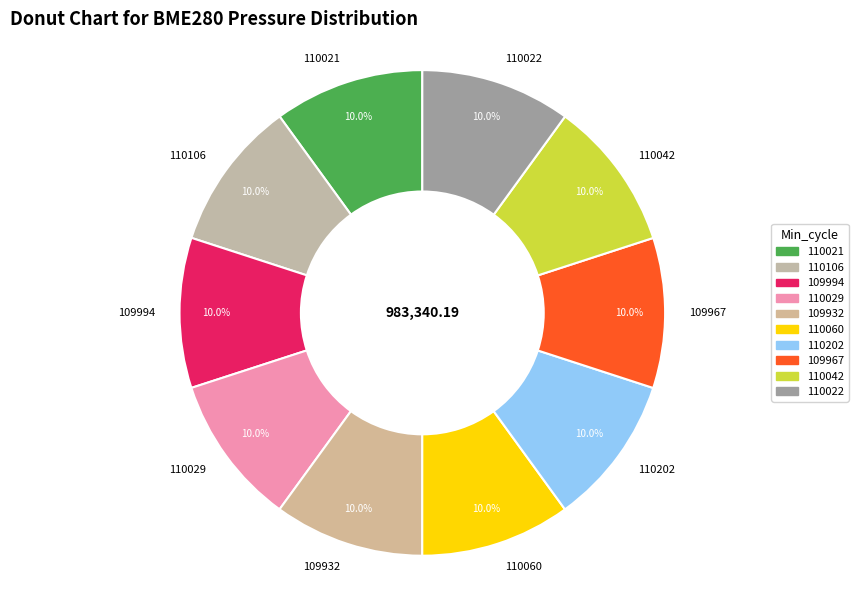

What percentage do 109932 and 109967 together represent?

20.0%